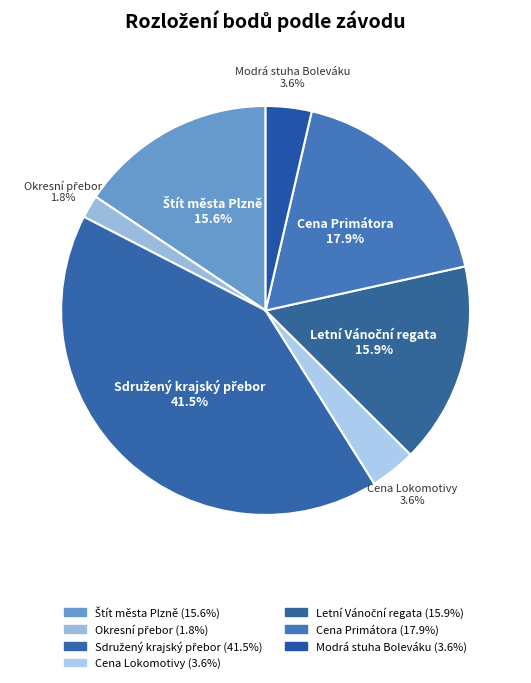

Is there any slice that represents more than half of the pie?

No